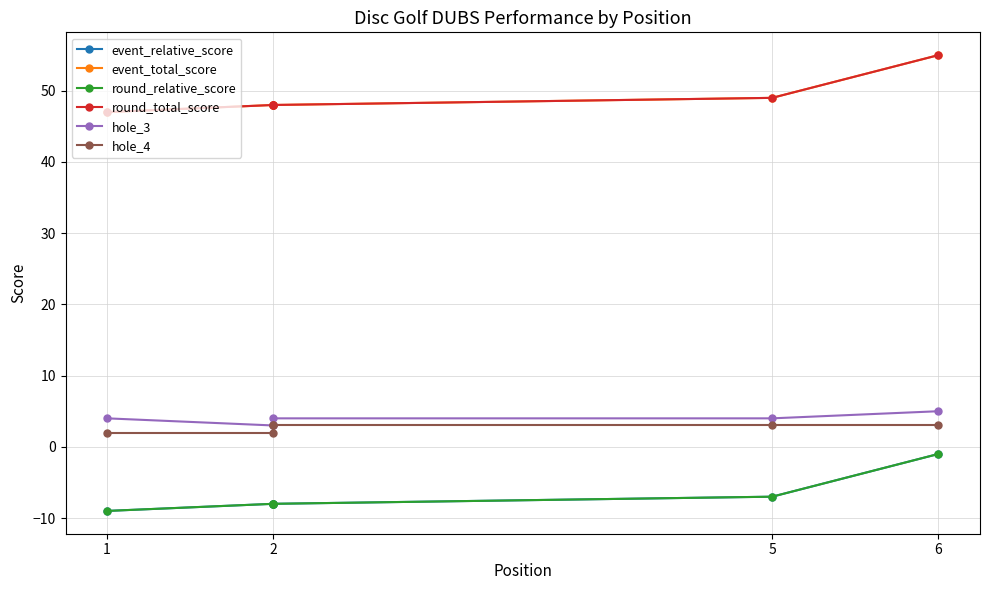

Which series has the widest spread of values?

event_relative_score